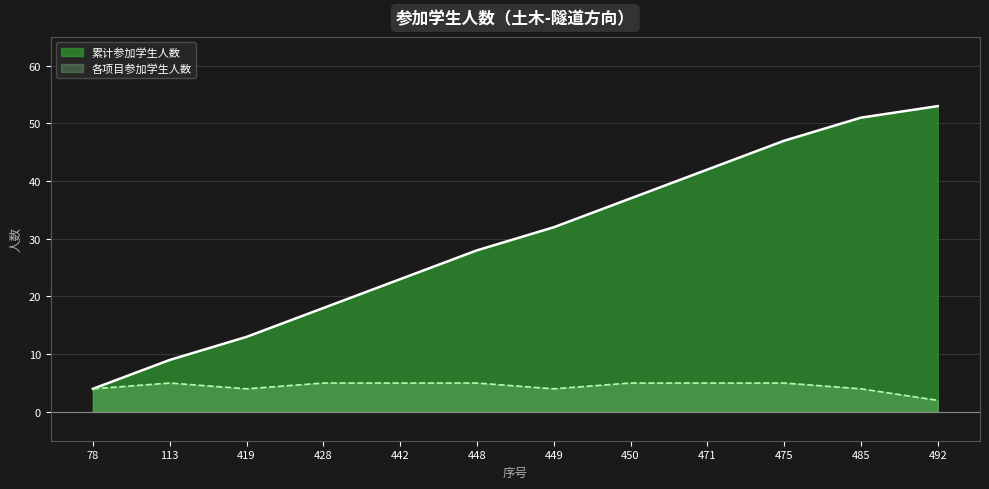

What is the difference between the values at 78 and 448?

1